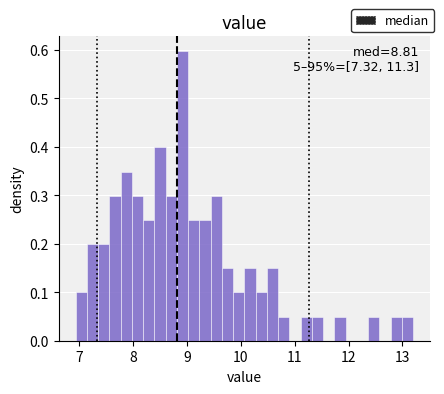

Around what value on the x-axis is the tallest bar? Give the approximate position of its centre, as read against the axis.

8.9